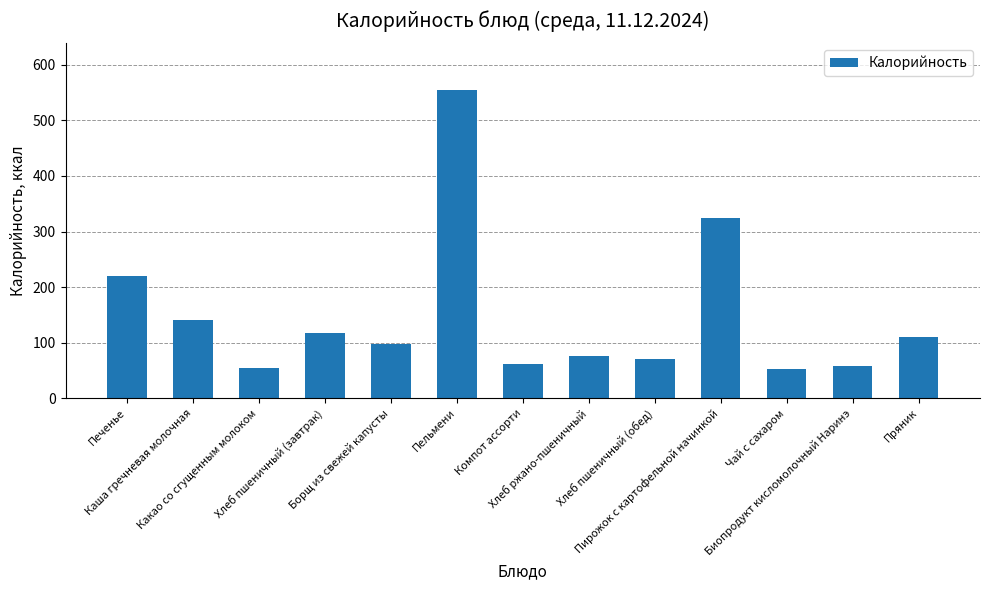

Between Чай с сахаром and Пряник, which is larger?

Пряник